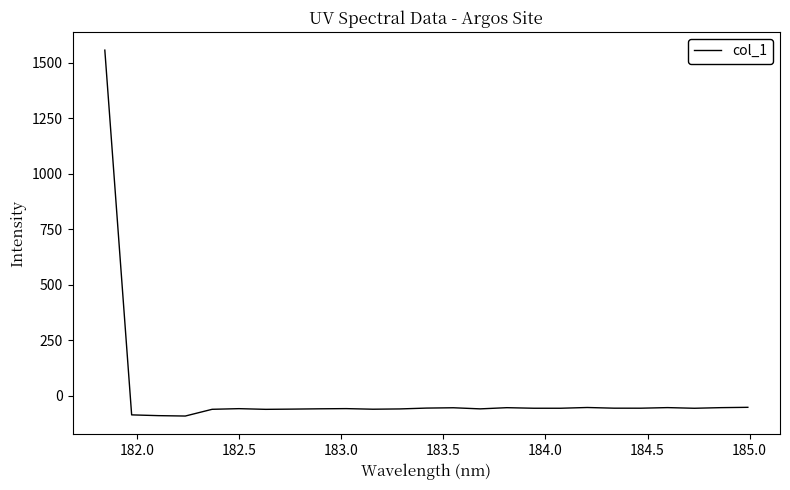

Does the chart have visible grid lines?

No